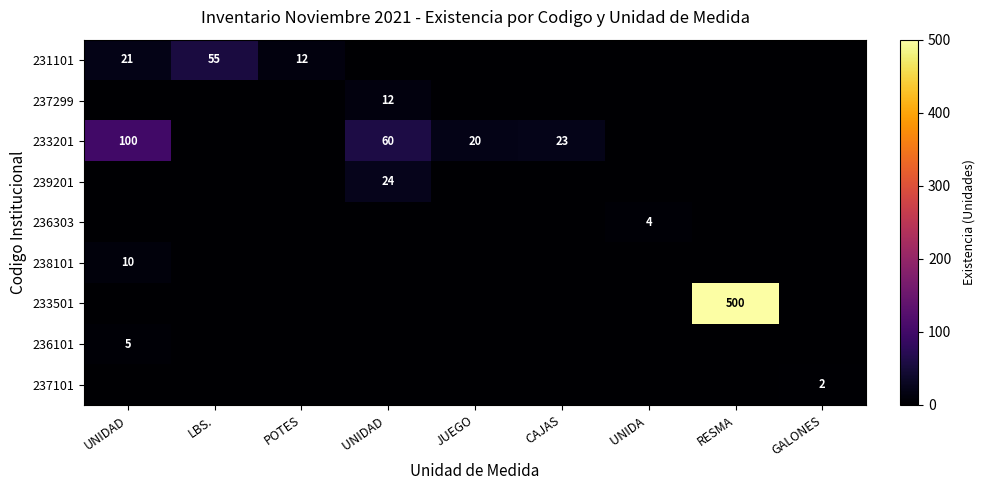

Is it true that 233201 equals 11 at CAJAS?

False